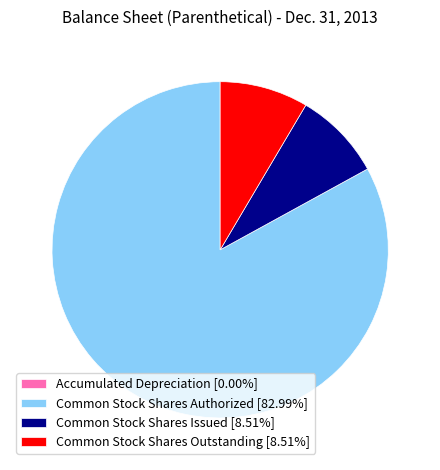

Do Common Stock Shares Authorized [82.99%] and Common Stock Shares Outstanding [8.51%] together represent more than half of the pie?

Yes